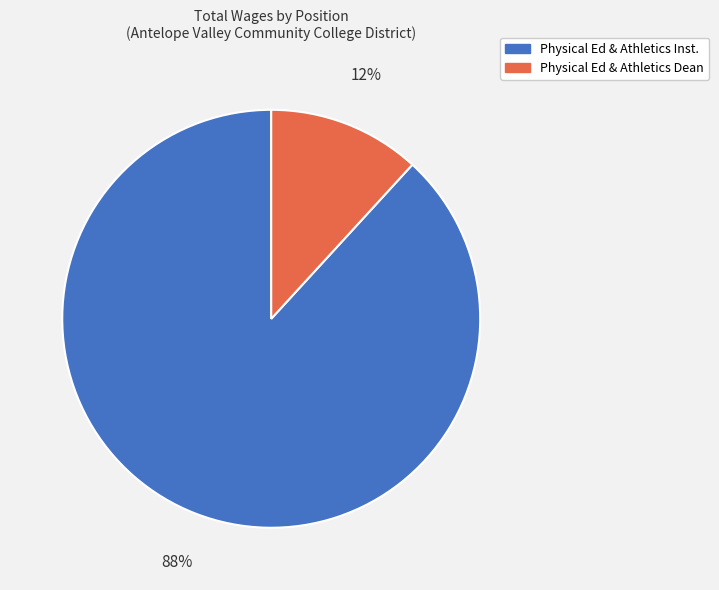

To the nearest percent, what is the average slice percentage?

50%